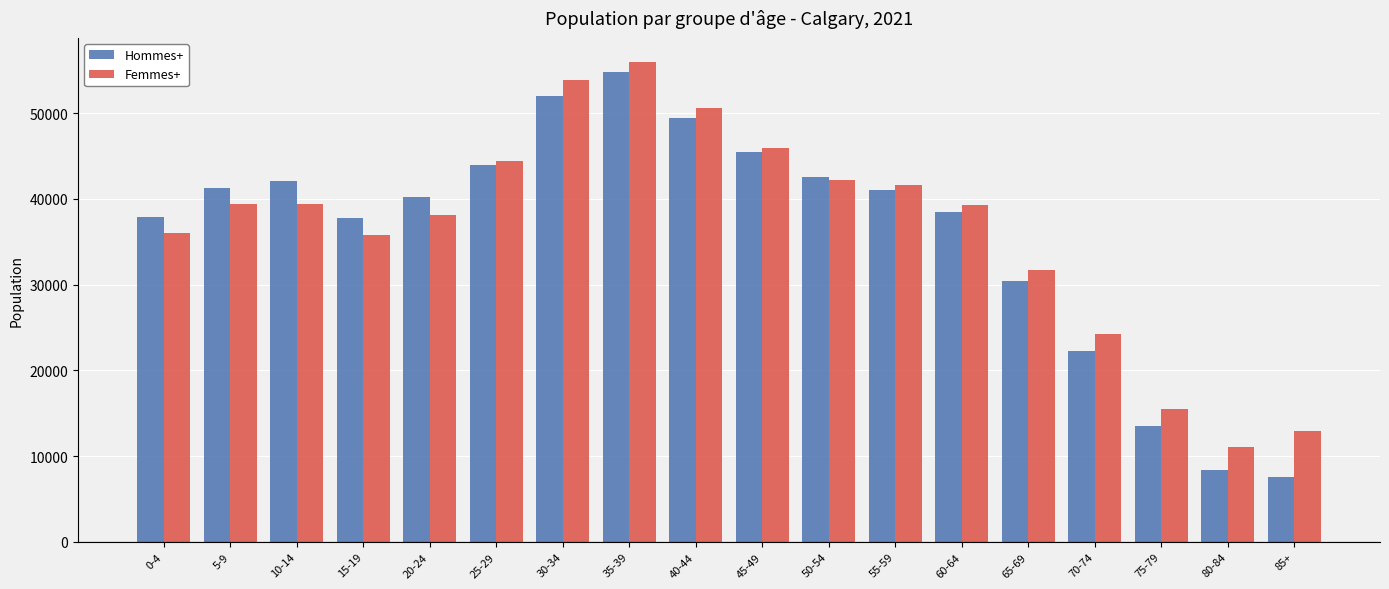

At which category does the chart reach its minimum across all series?

85+